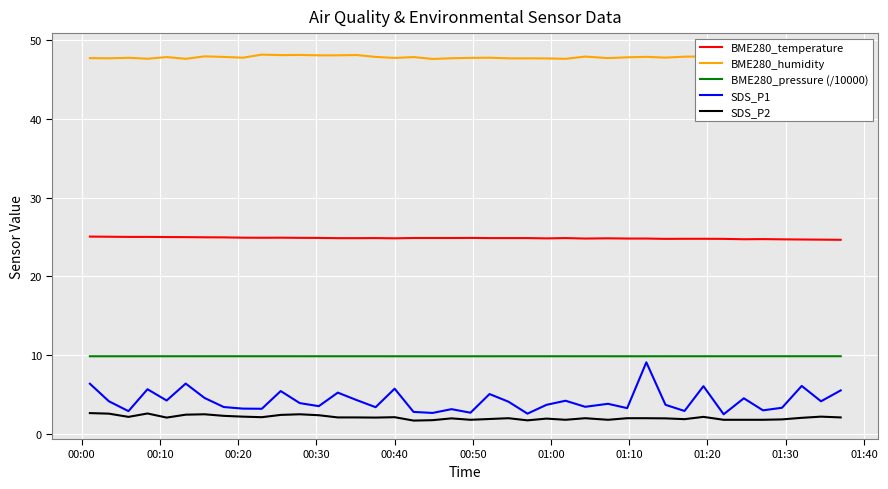

True or false: SDS_P2 and SDS_P1 cross at least once.

False